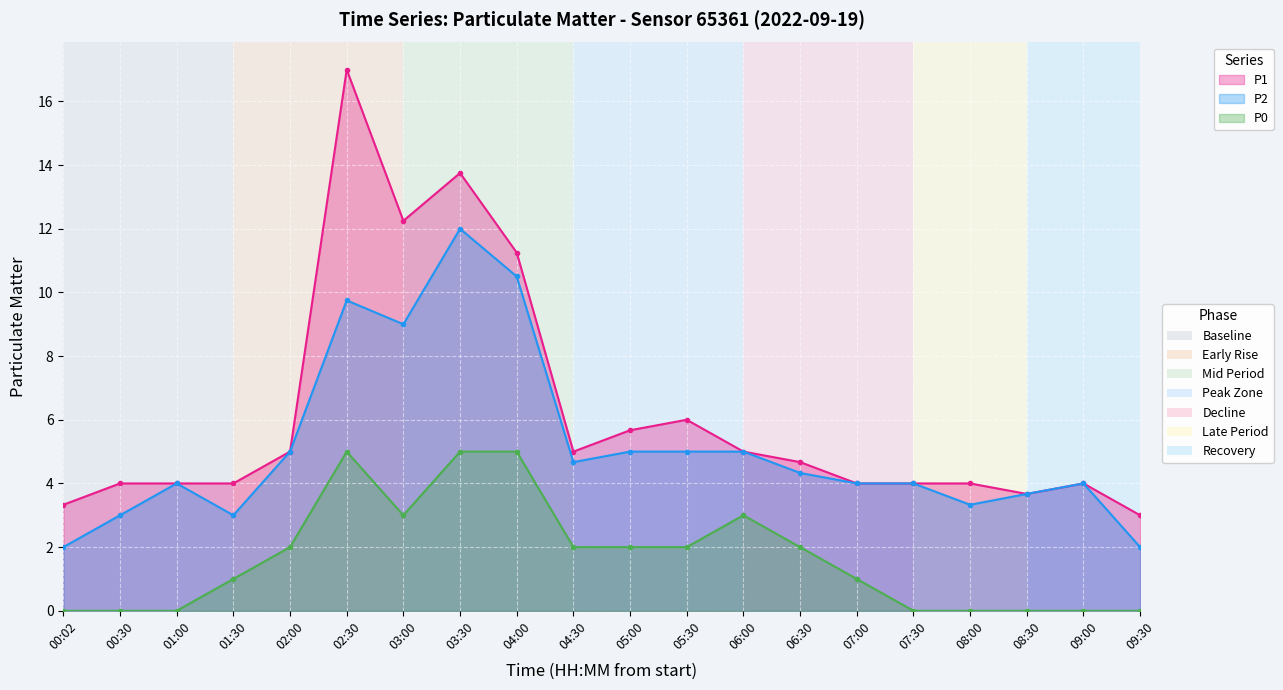

What is the average value of the P1 series?

6.2